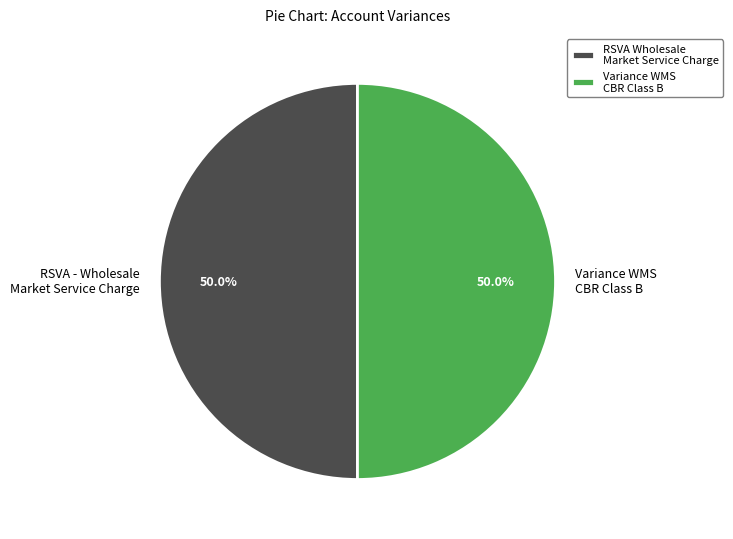

Approximately how many times larger is the value at Variance WMS CBR Class B compared to RSVA - Wholesale Market Service Charge?

1.0